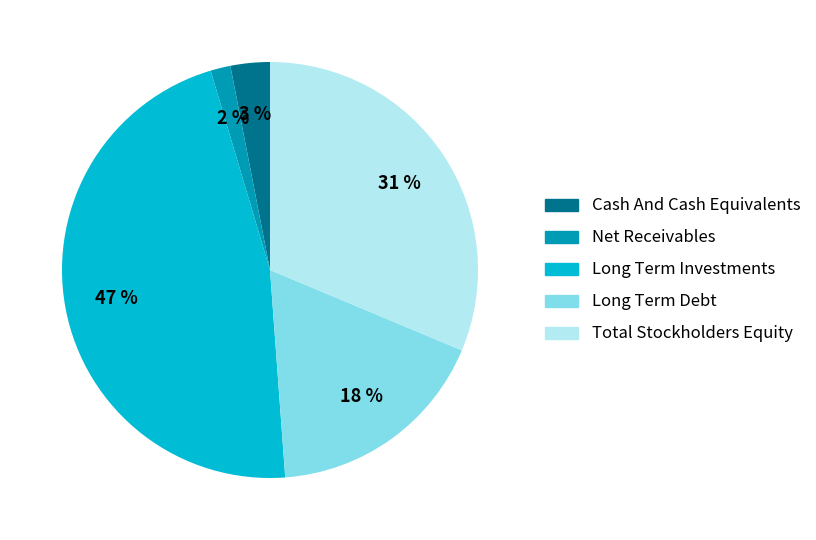

To the nearest percent, what is the combined percentage of Net Receivables and Cash And Cash Equivalents?

5%